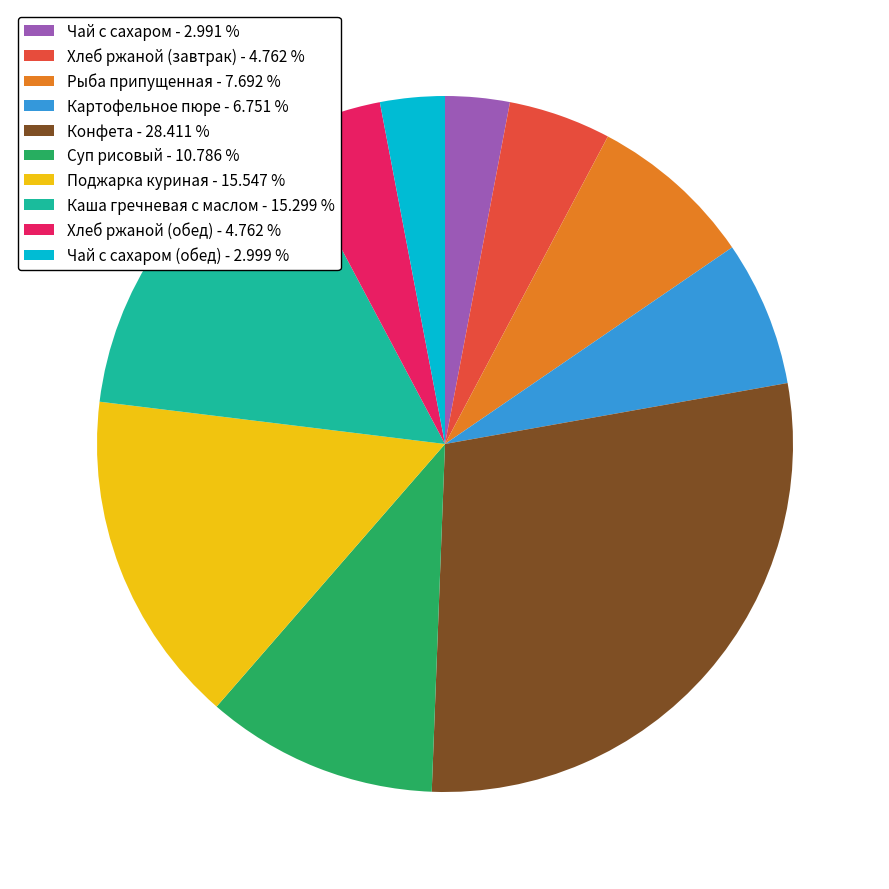

Is there a majority slice in this chart?

No